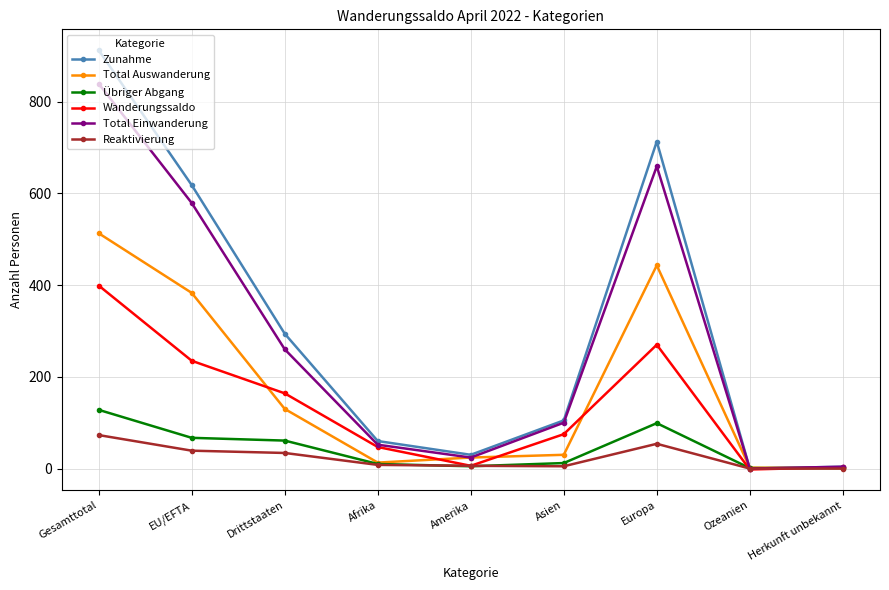

Does the chart have visible grid lines?

Yes